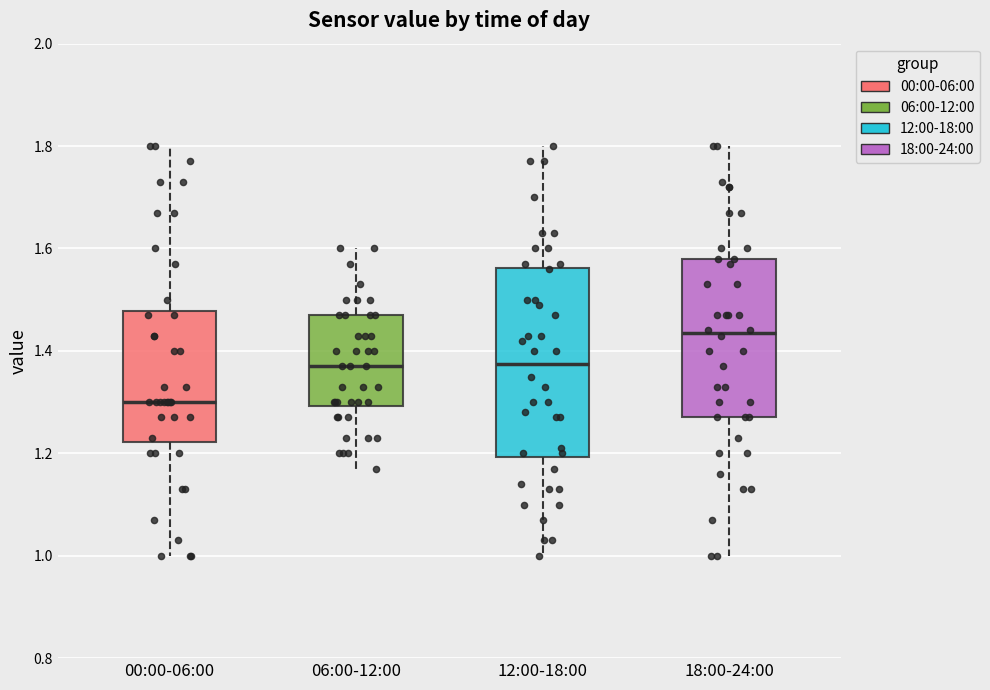

Which box's median line is the highest?

18:00-24:00